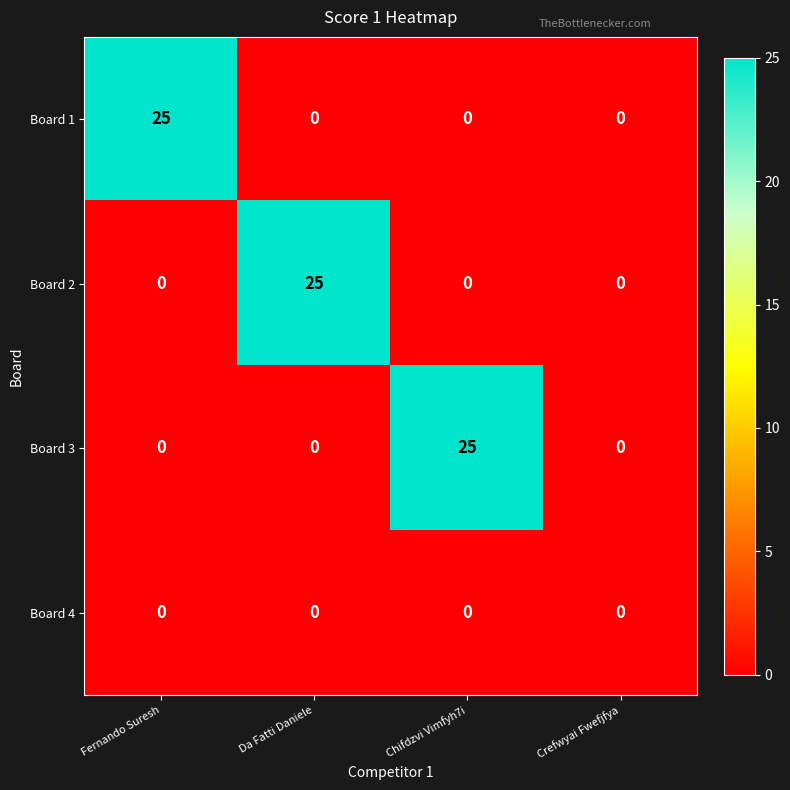

True or false: Board 4 has a value of 0 at Da Fatti Daniele.

True